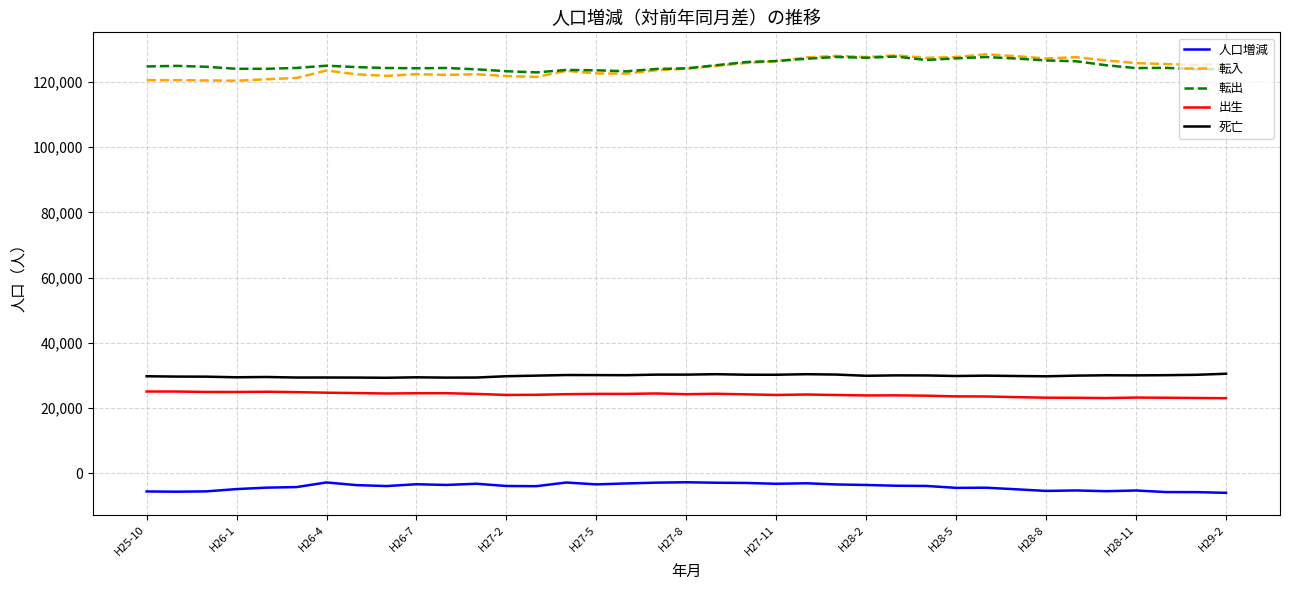

What is the sum of all 死亡 values?

1105184